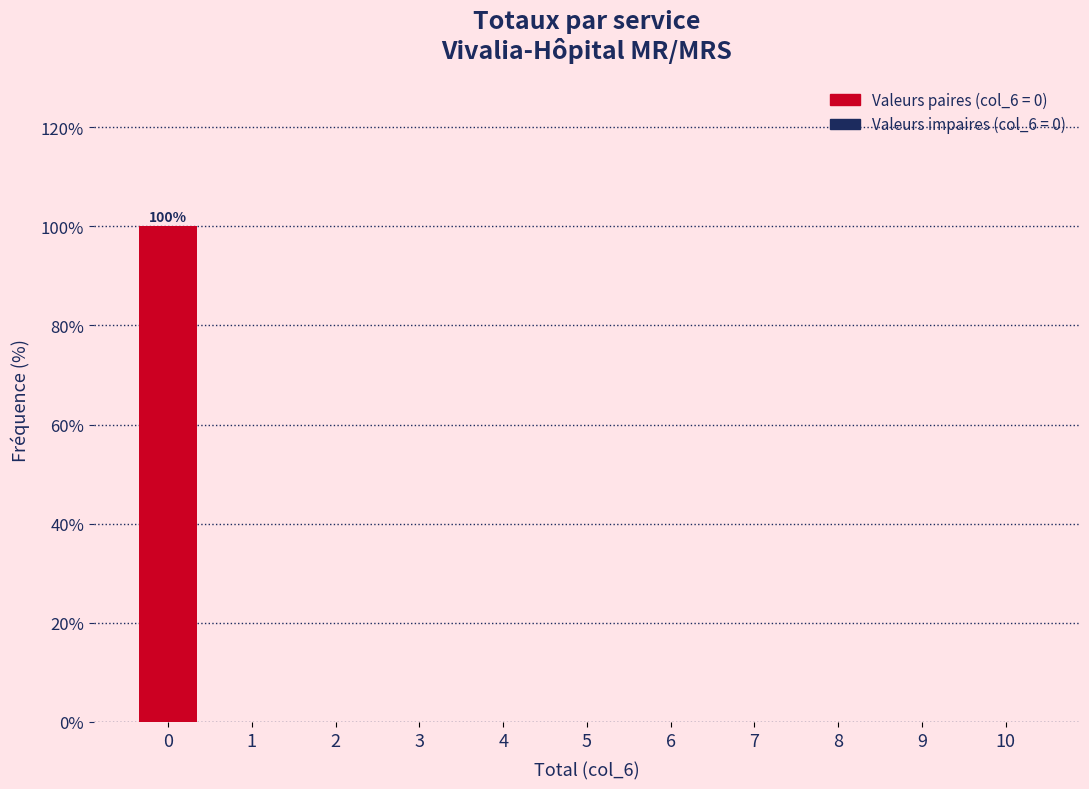

Reading left to right, extract all data points from this chart.

0=100	1=0	2=0	3=0	4=0	5=0	6=0	7=0	8=0	9=0	10=0